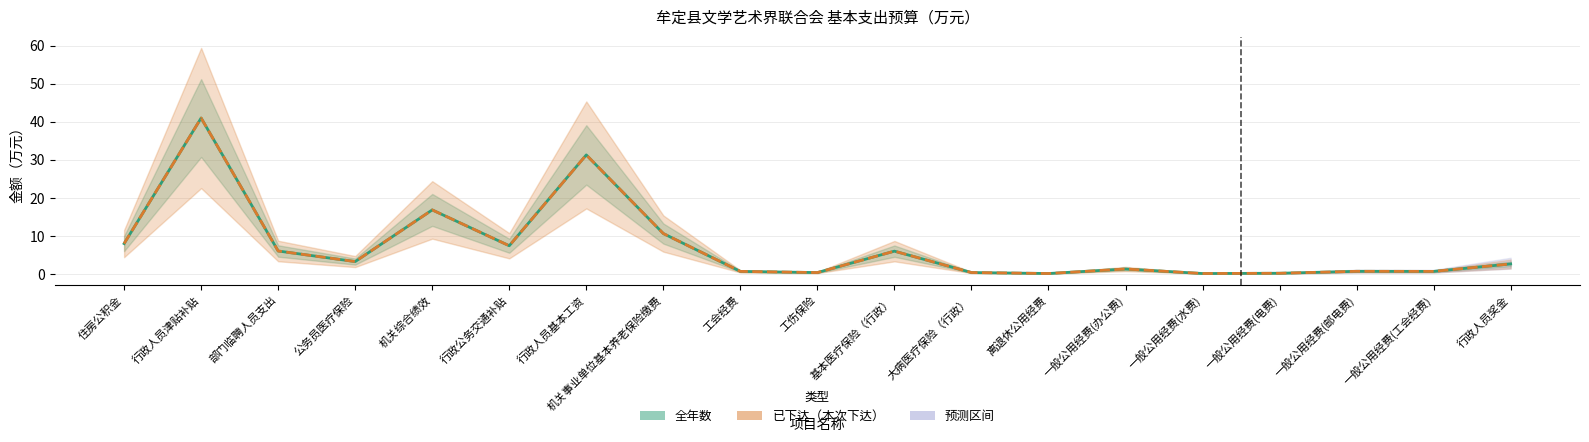

What is the total value across all series at 一般公用经费(办公费)?

2.5